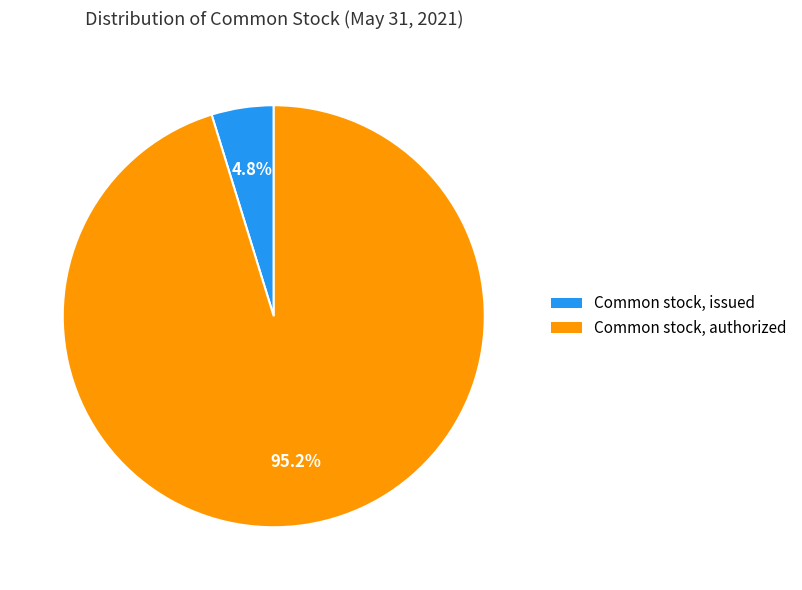

How much of the chart is everything except Common stock, issued?

95.2%